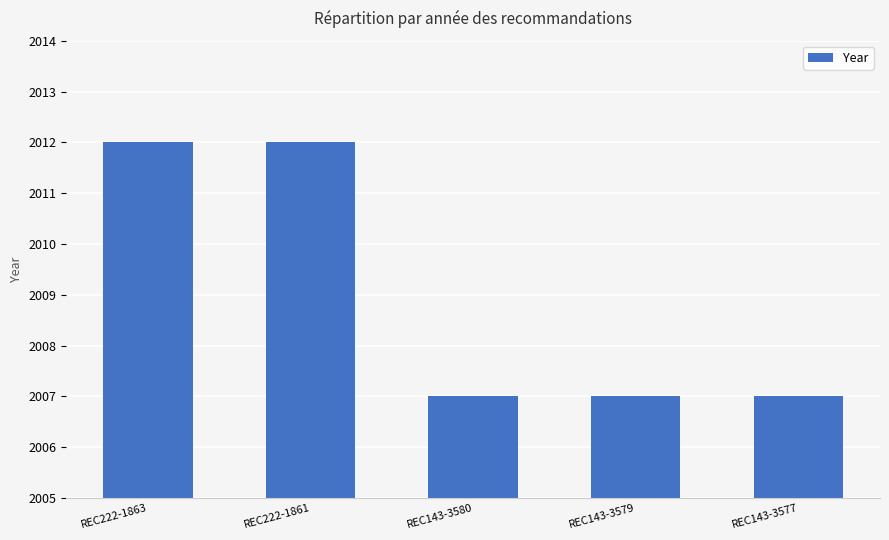

What is the sum of all values?

10045